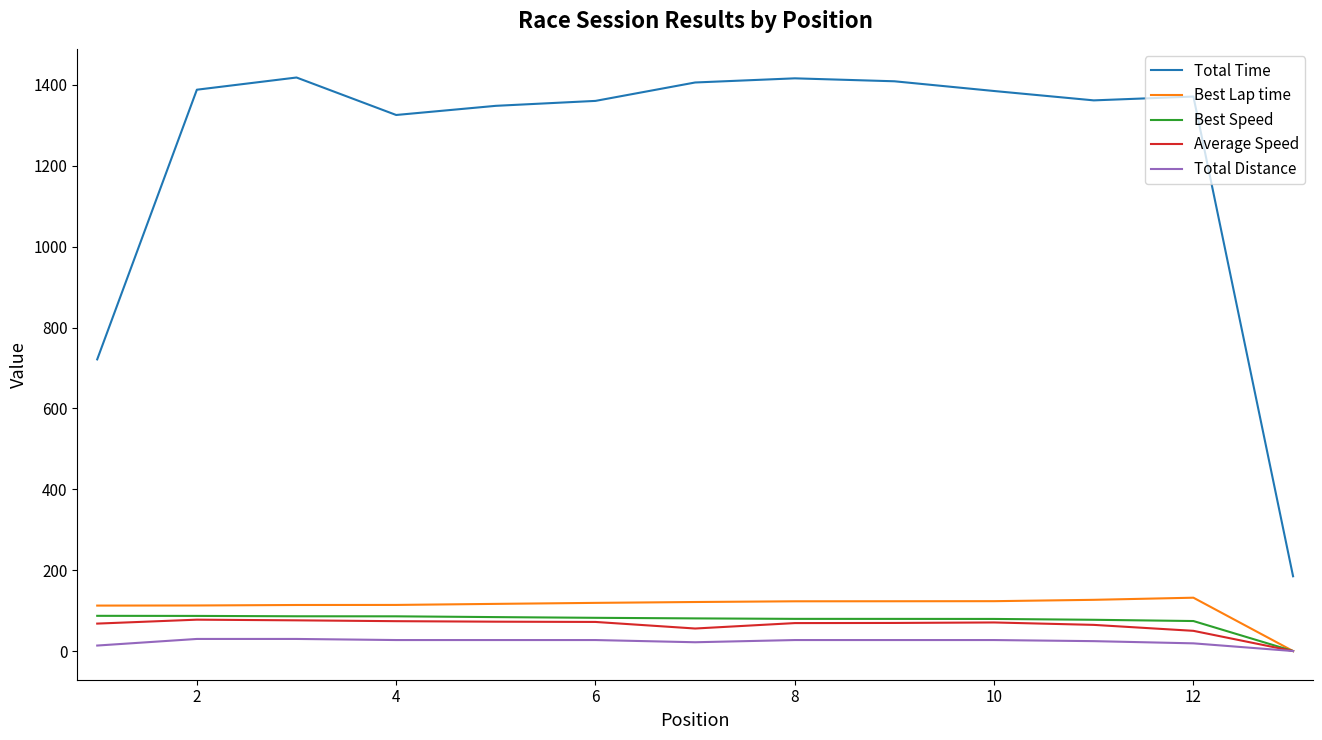

Which series has the widest spread of values?

Total Time